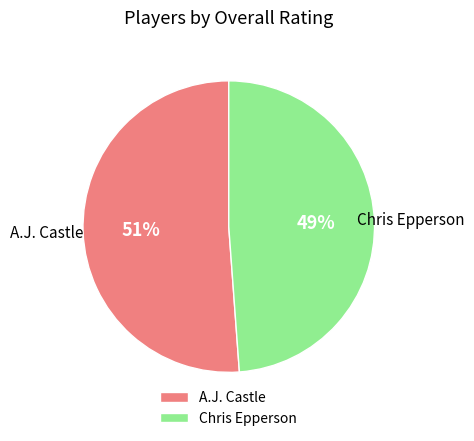

To the nearest percent, what portion does Chris Epperson represent?

49%